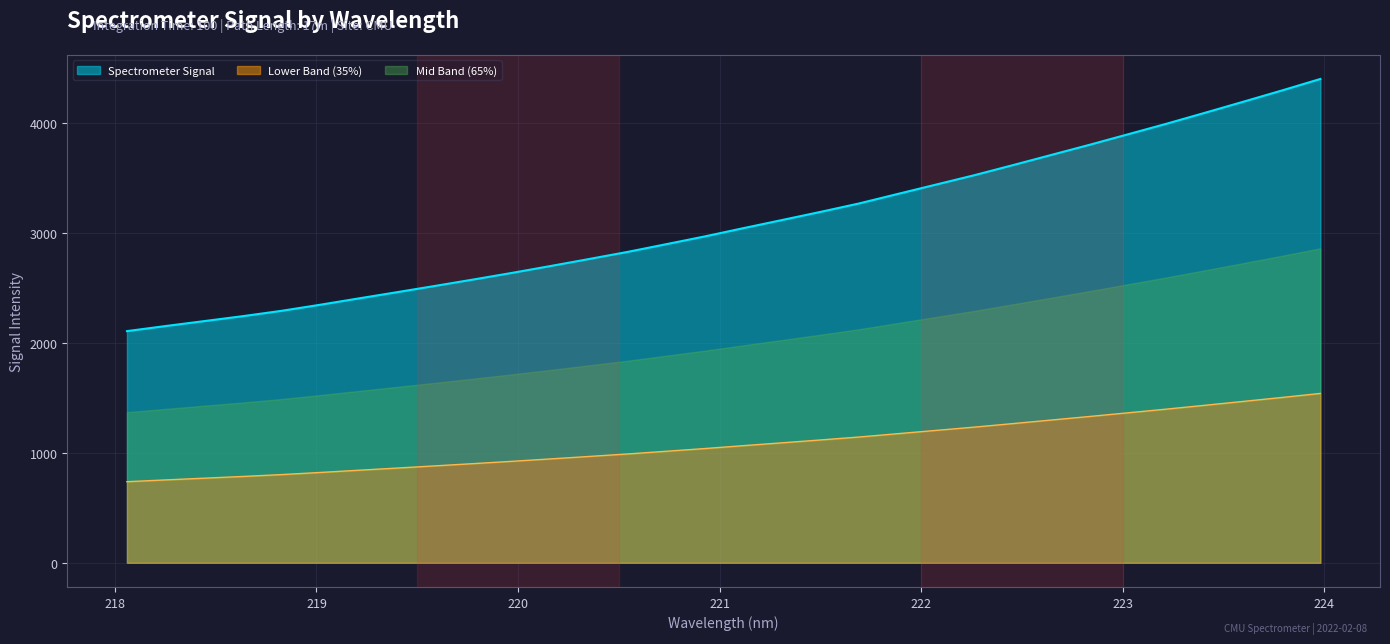

True or false: Spectrometer Signal and Lower Band (35%) intersect in this chart.

False